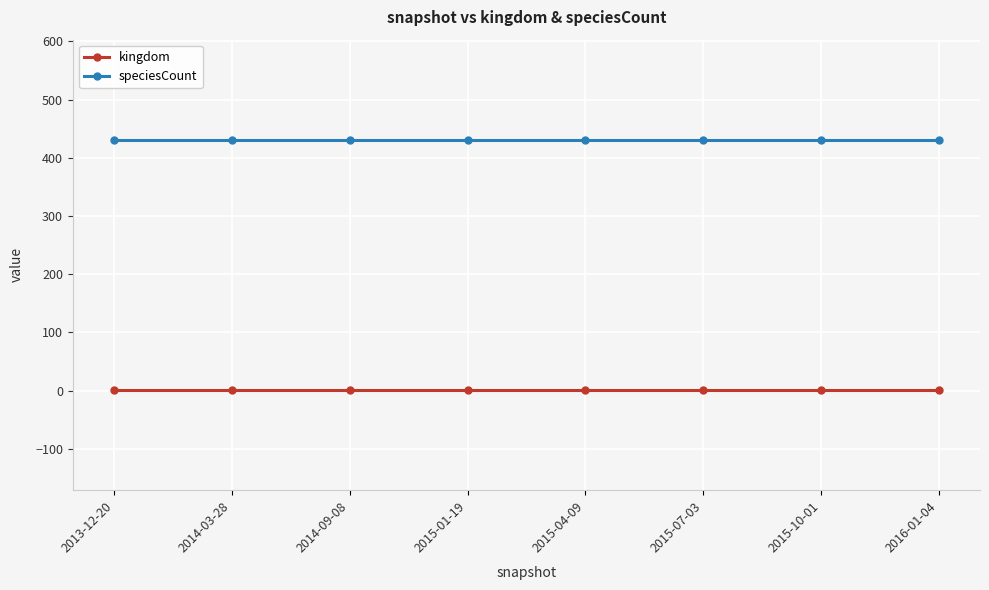

What is the sum of all speciesCount values?

3448